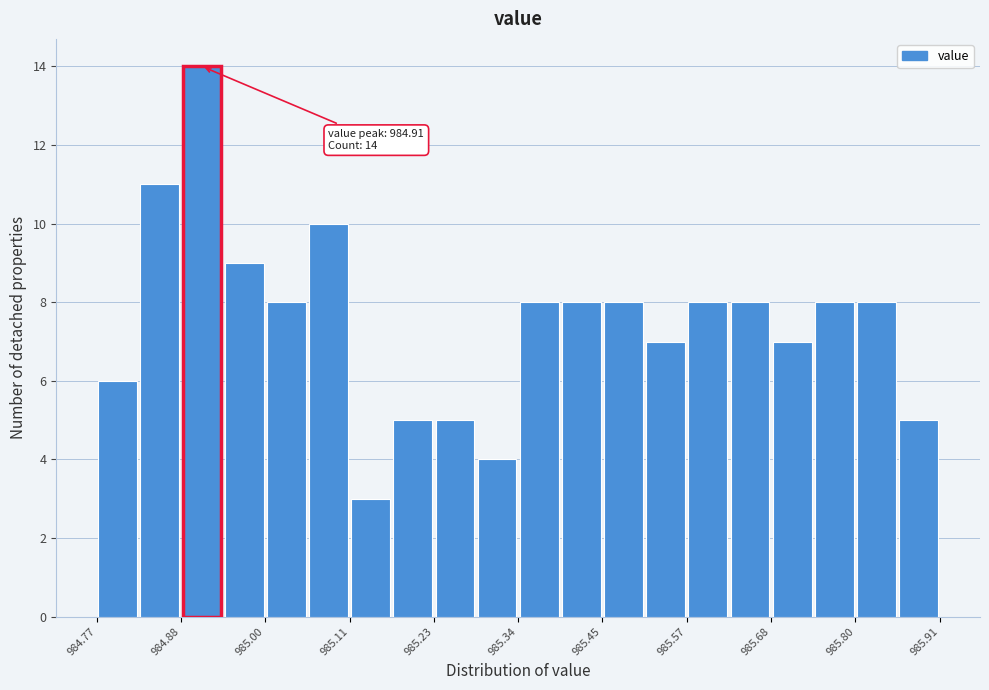

Read against the x-axis, roughly where is the centre of the tallest bar?

984.92